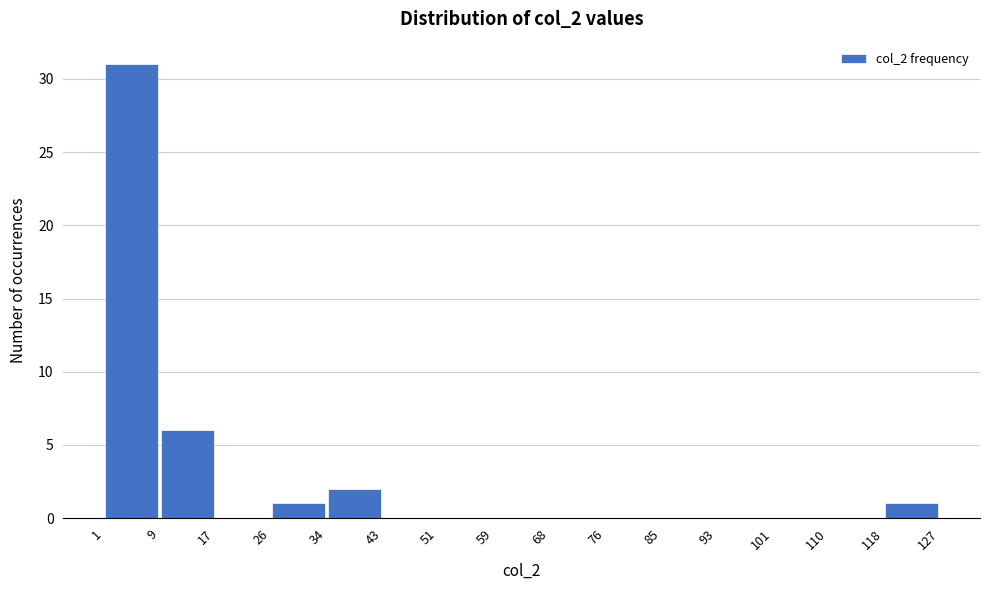

Which range on the x-axis has the tallest bar?

1 to 9